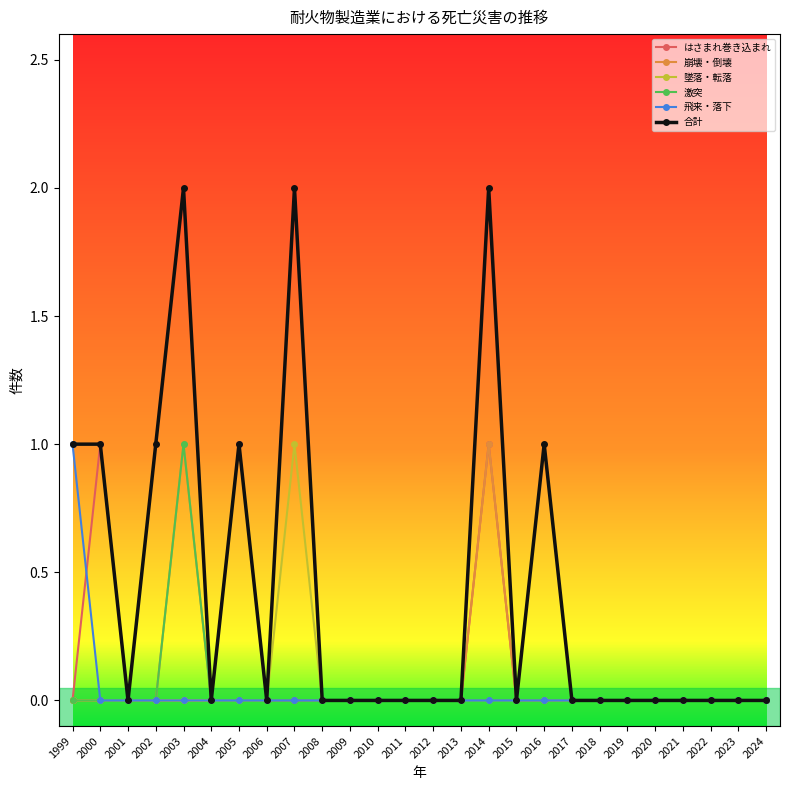

At which label does 激突 reach its peak?

2003